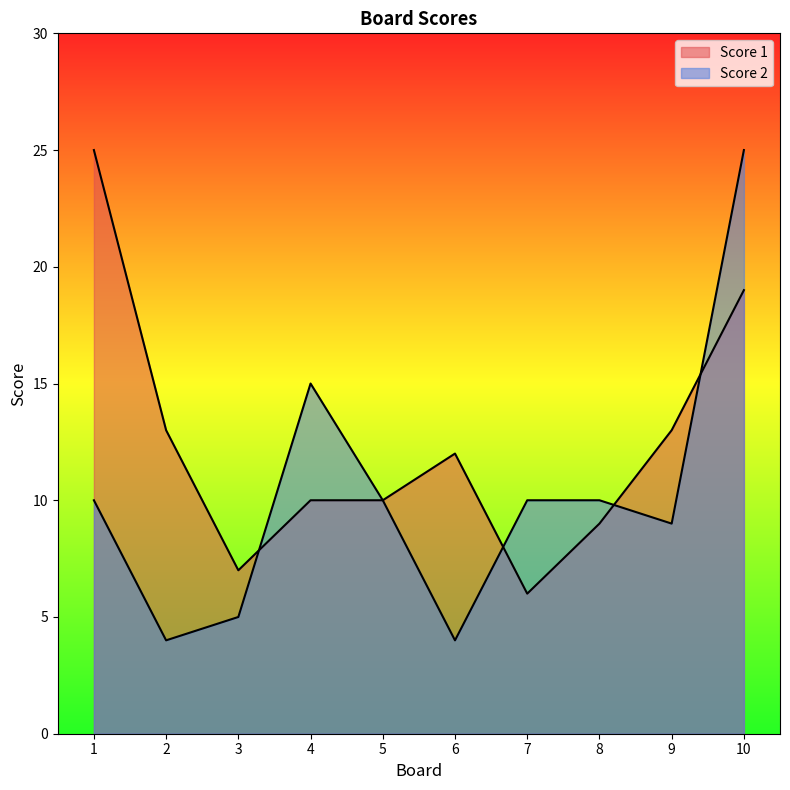

Between 4 and 6, which series saw the biggest shift?

Score 2